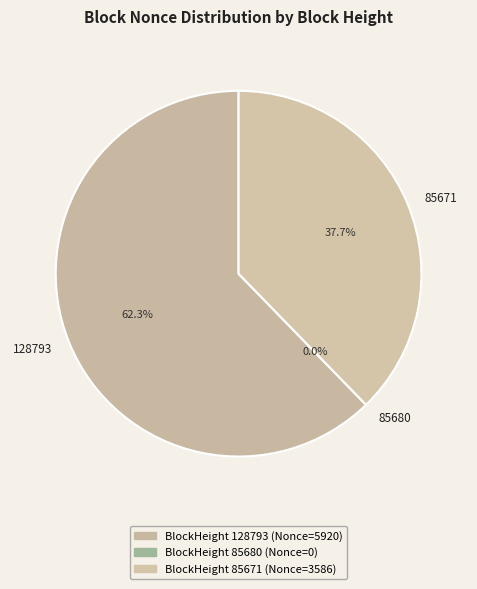

Rank the categories by value from lowest to highest.

85680, 85671, 128793